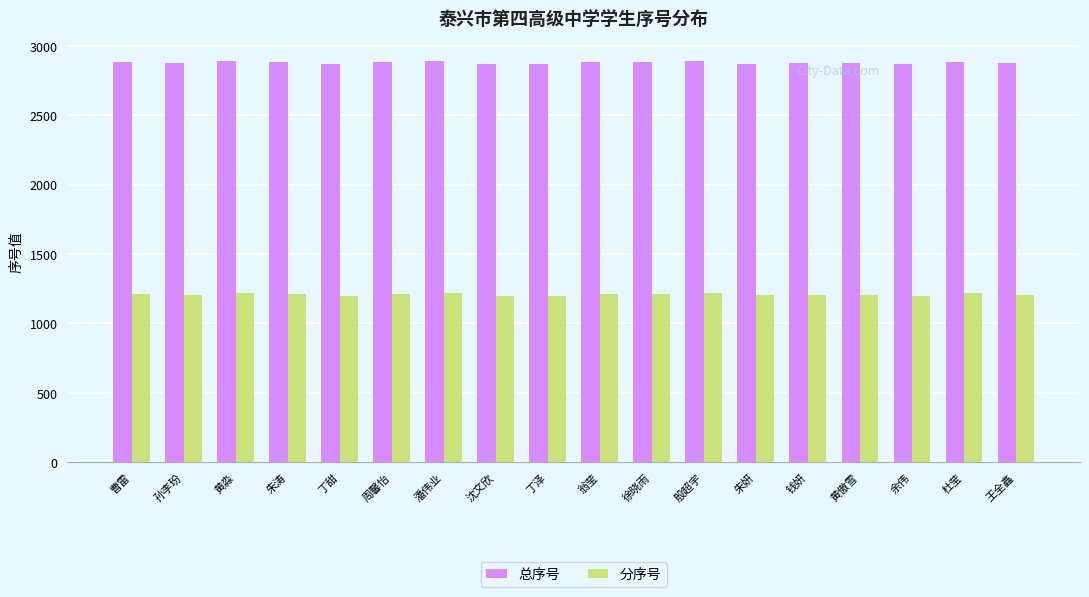

What is the spread (max minus min) of values at 孙李玢?

1671